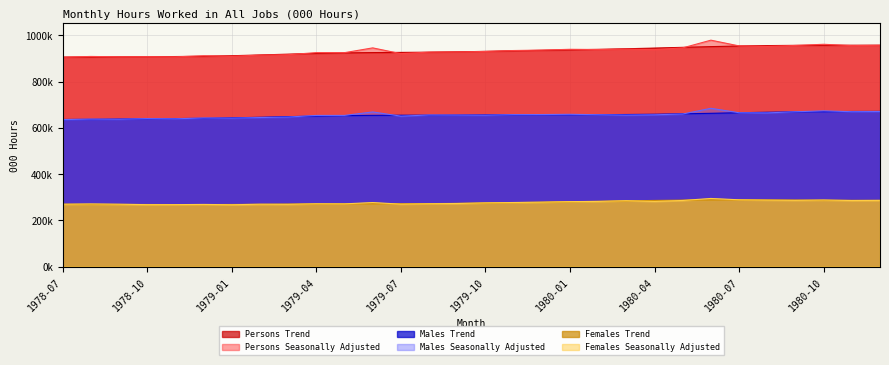

Which category has the lowest value in the Females Seasonally Adjusted series?

1979-01